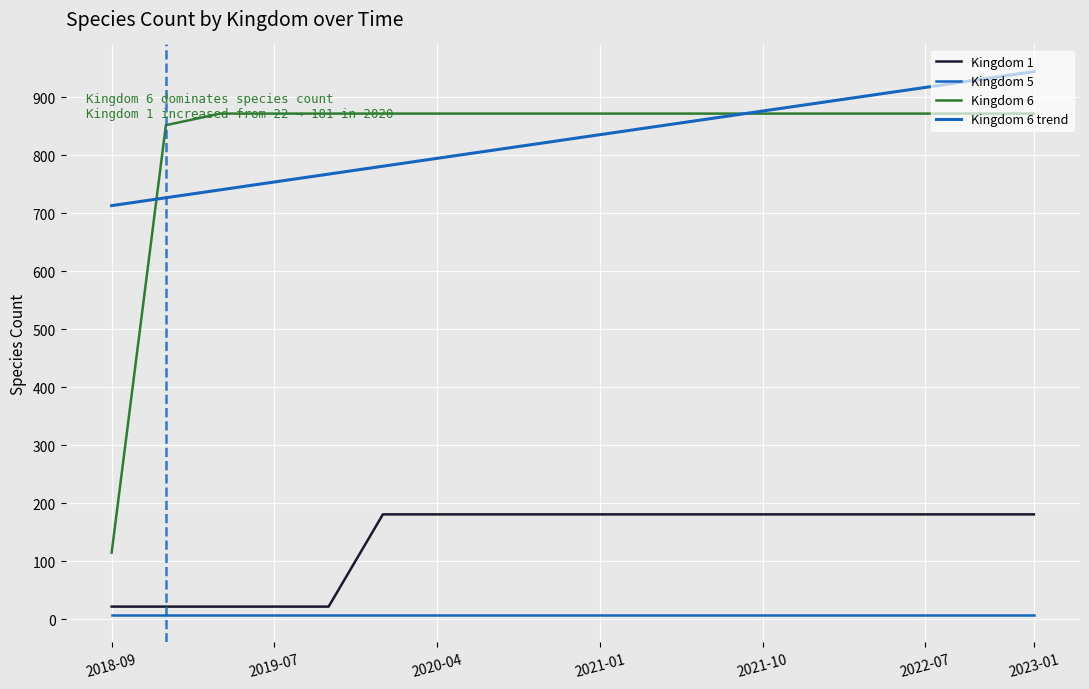

What is the label of the 2nd point from the left?

2019-07